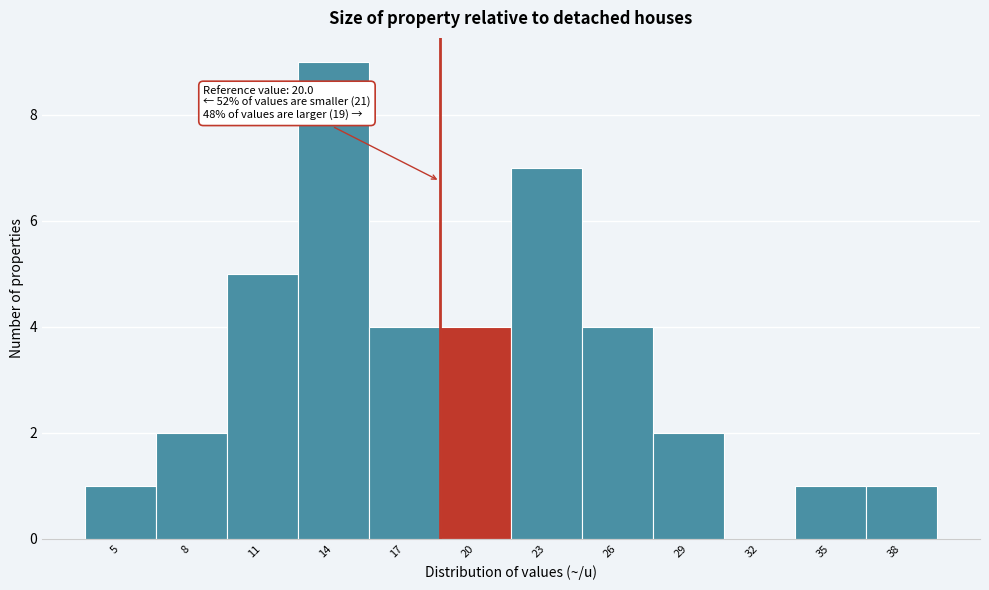

Reading right to left, what are all the values shown in this chart?

38=1	35=1	32=0	29=2	26=4	23=7	20=4	17=4	14=9	11=5	8=2	5=1